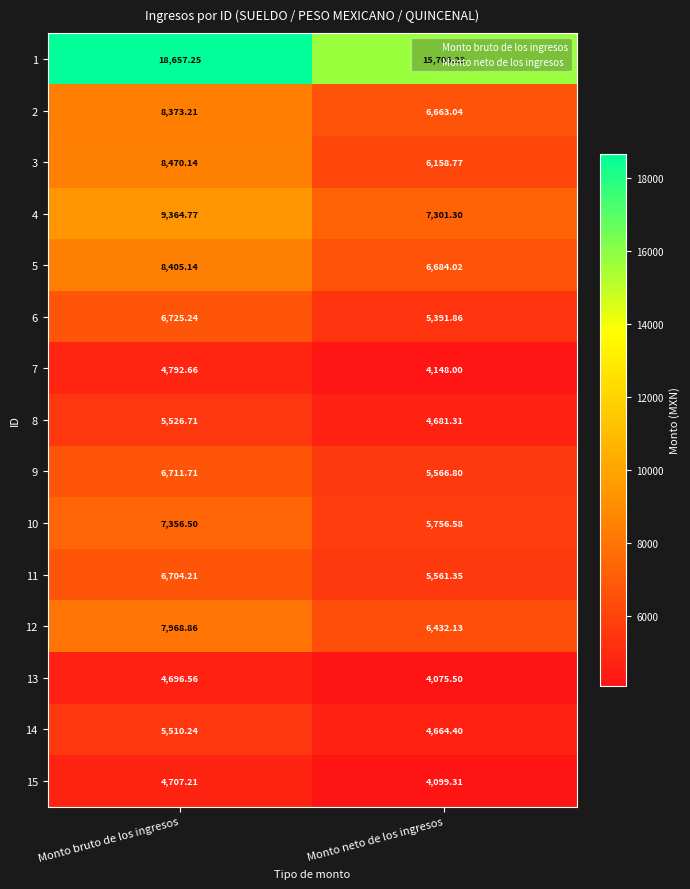

Which label corresponds to the largest value in the chart?

Monto bruto de los ingresos